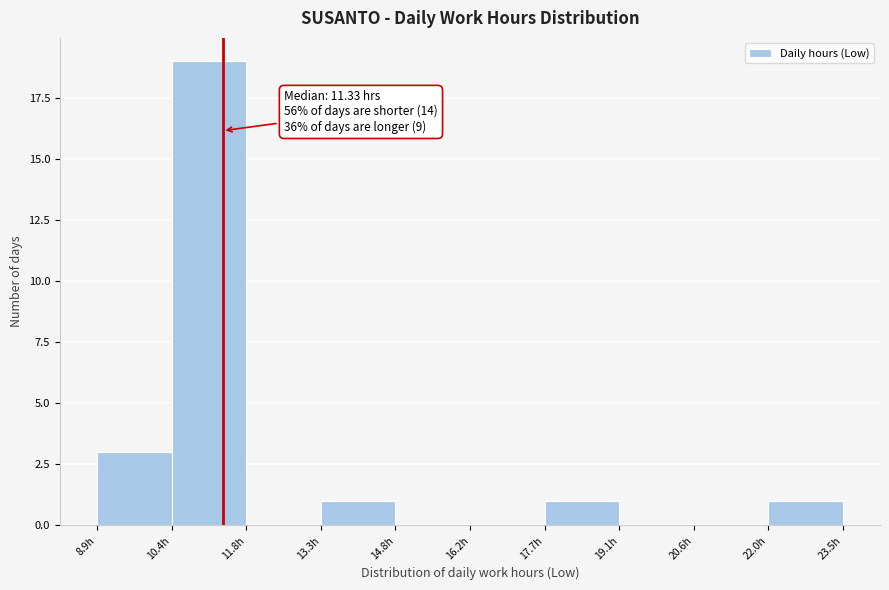

Which range on the x-axis has the tallest bar?

10.4 to 11.8